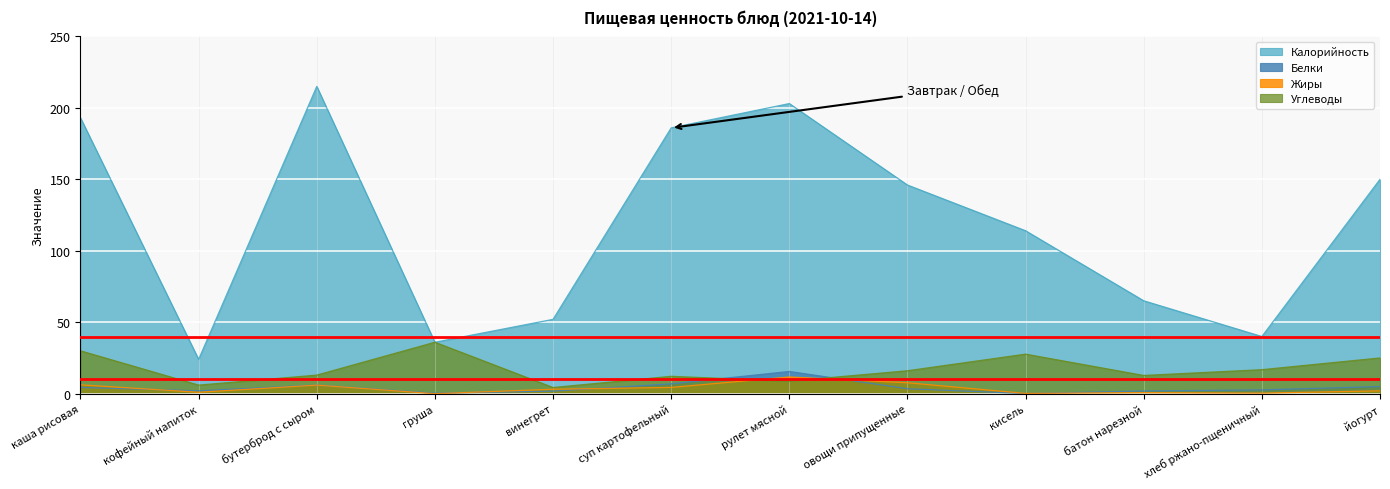

Where is the first local minimum for Калорийность?

кофейный напиток